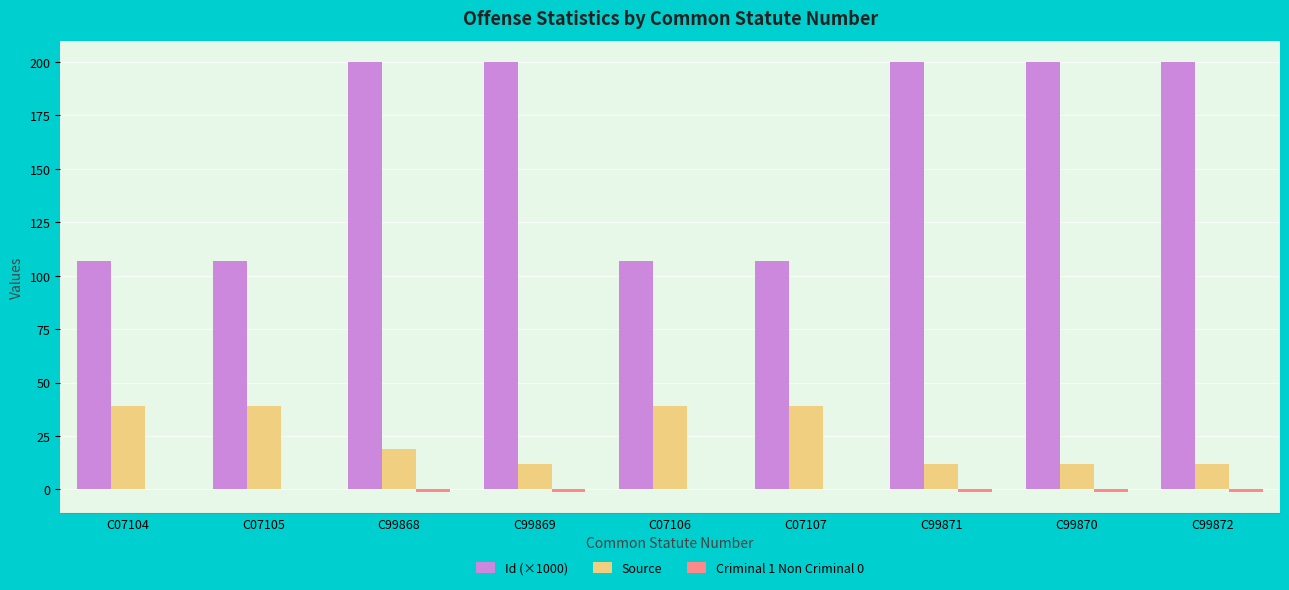

What is the maximum value shown in the chart?

199.9